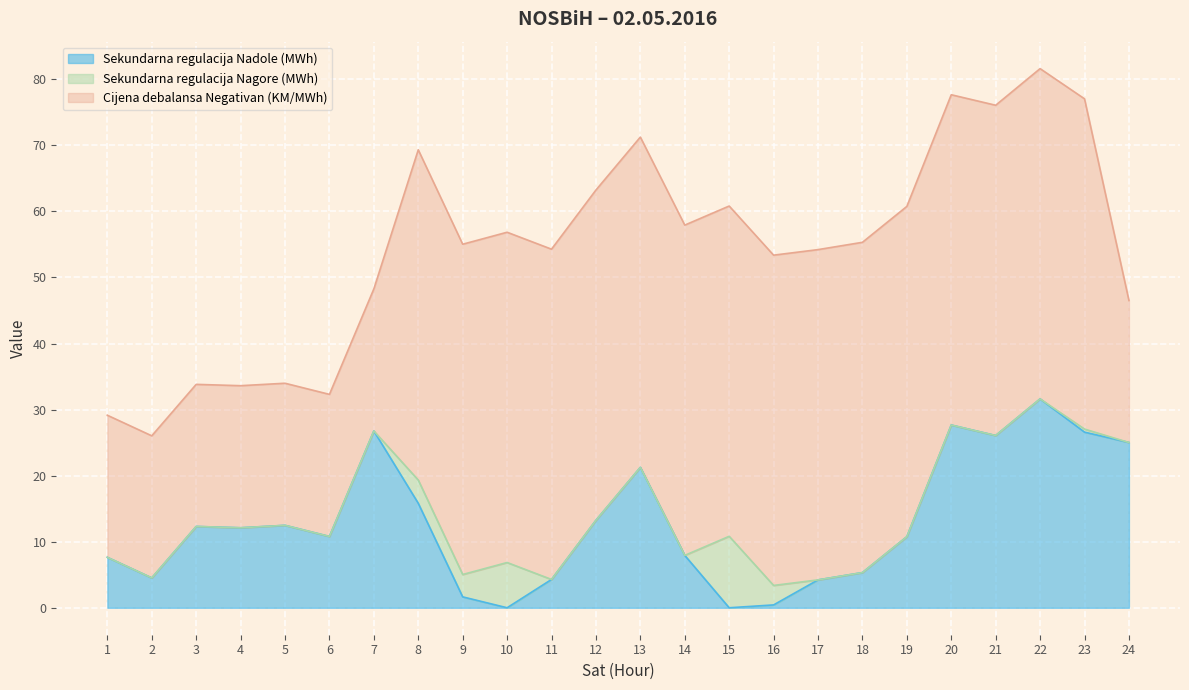

True or false: Sekundarna regulacija Nadole (MWh) has more than 1 points higher than both neighbors.

True